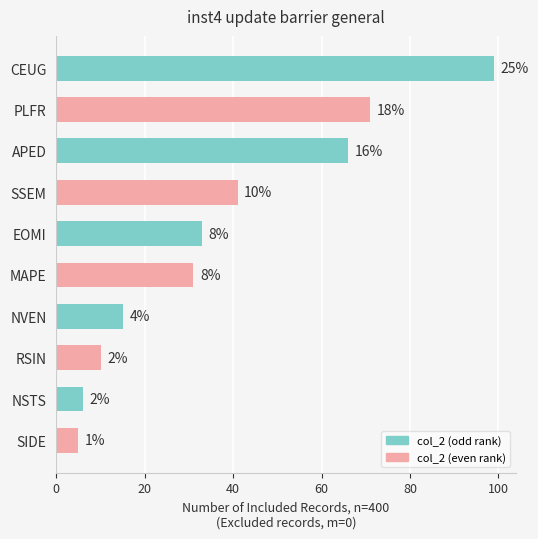

How many bars are there in total?

10